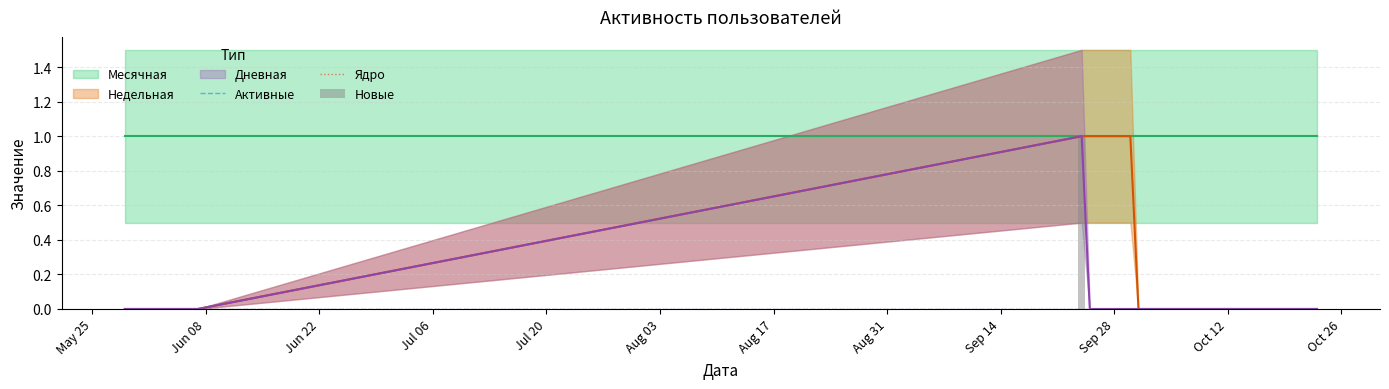

At which label does Ядро reach its minimum?

May 25